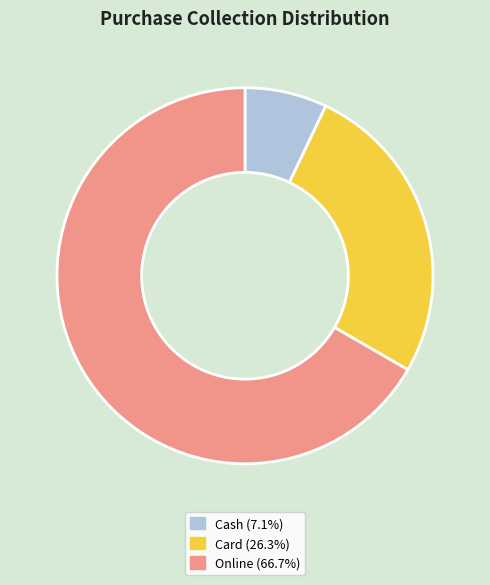

The Online slice represents 67% of the pie. True or false?

True